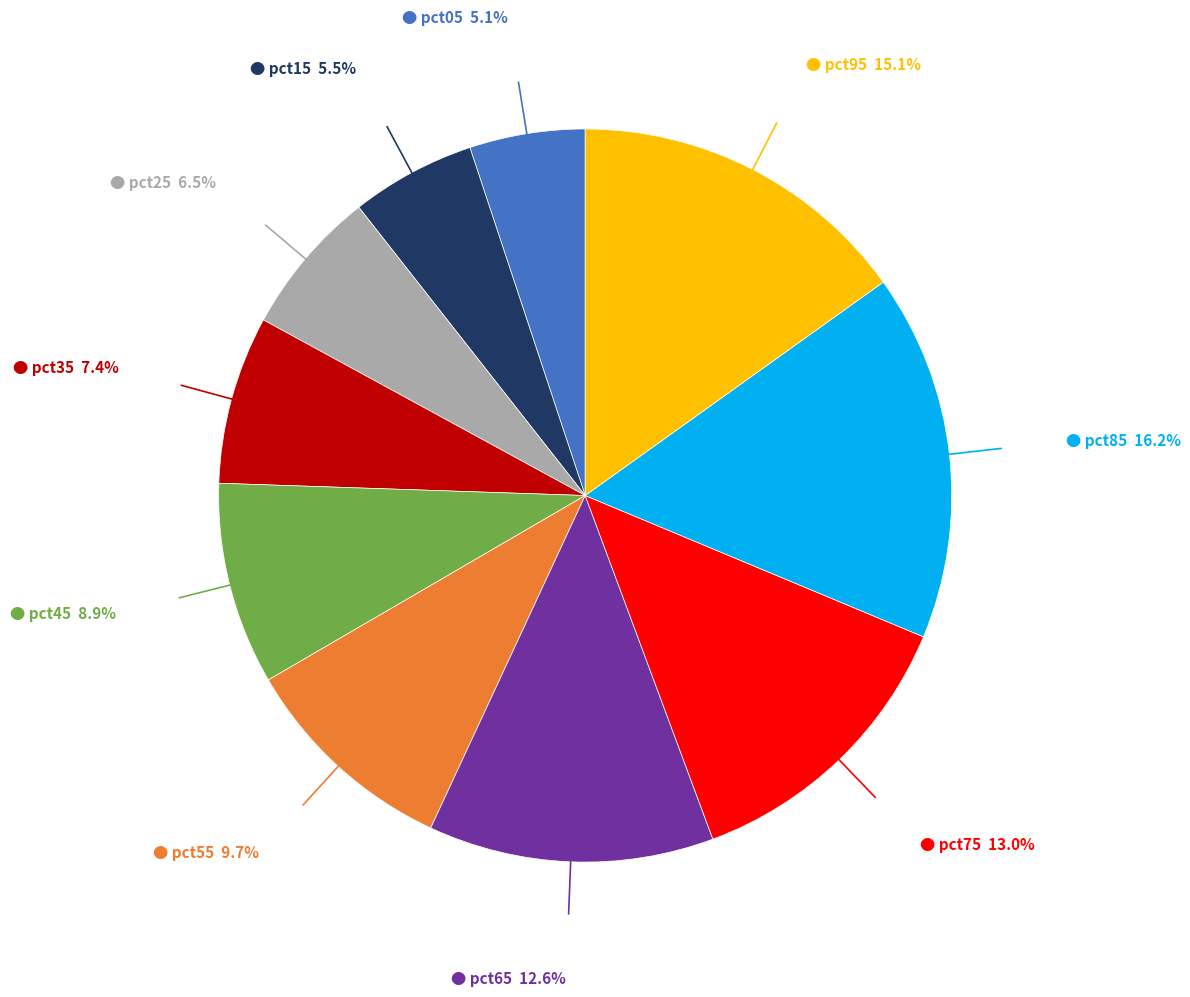

Is there a majority slice in this chart?

No